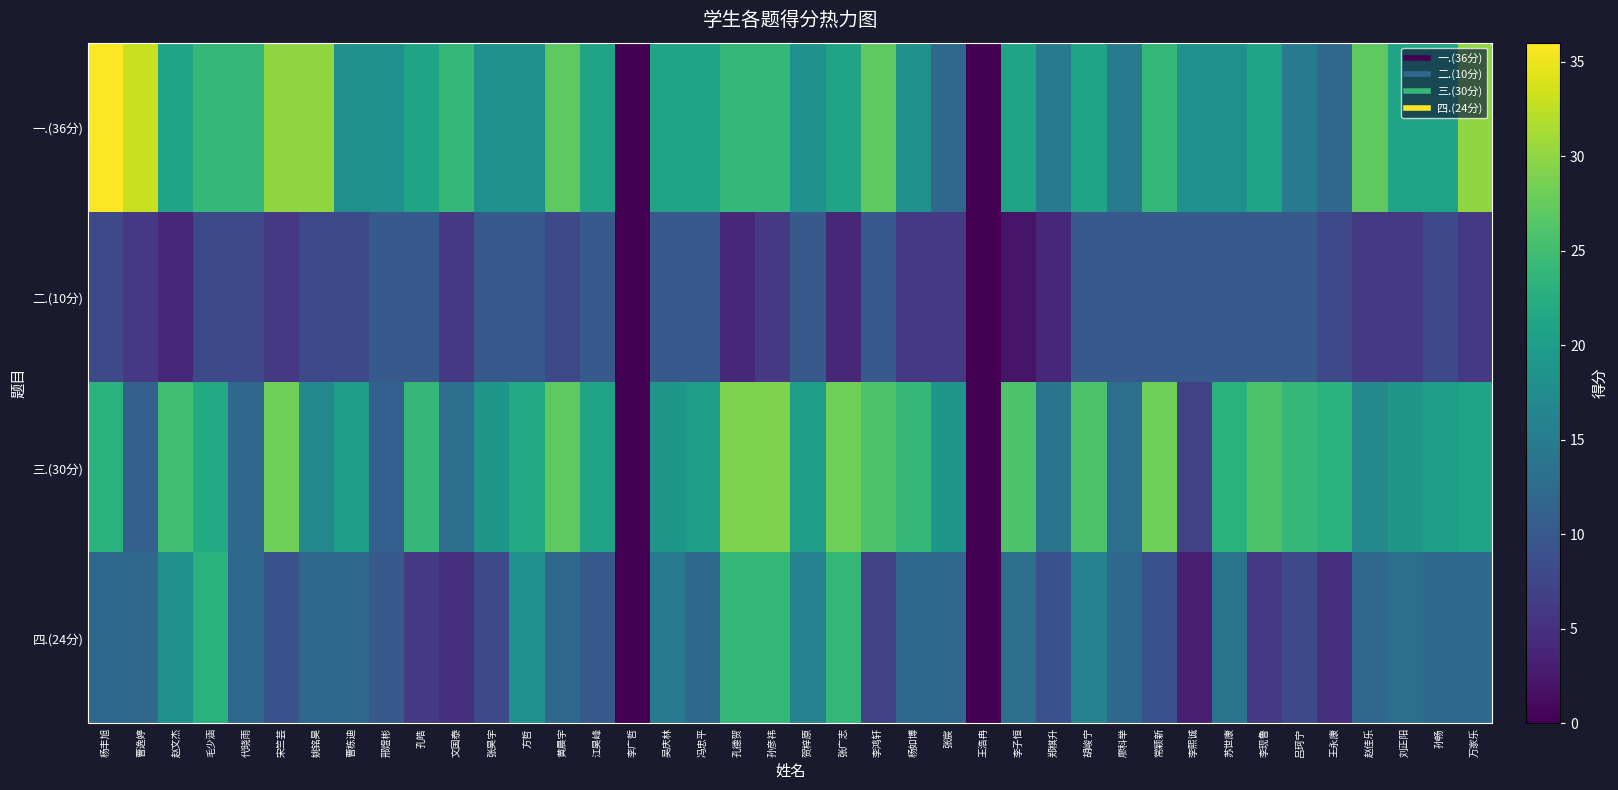

Which category has the lowest value across all series?

李广哲